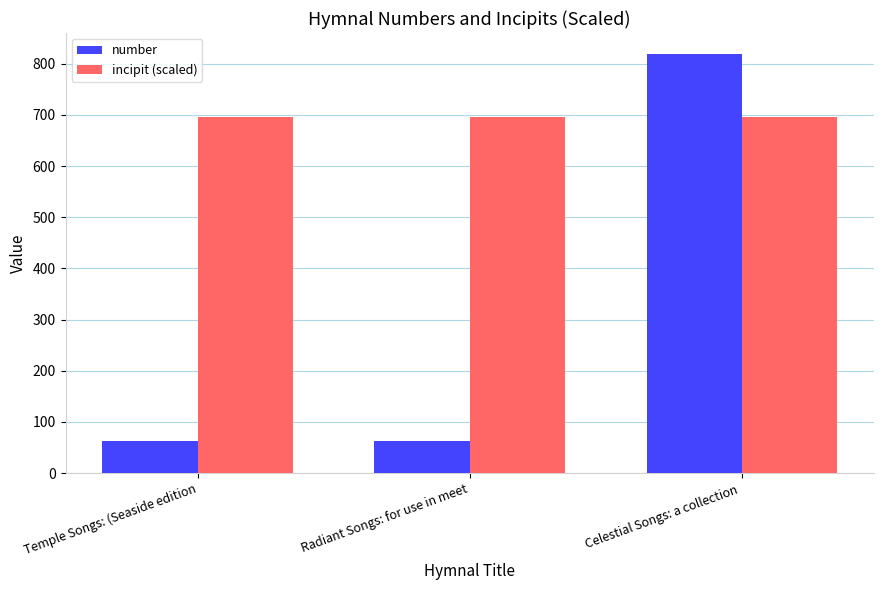

Rank the series by their maximum value, from highest to lowest.

number, incipit (scaled)